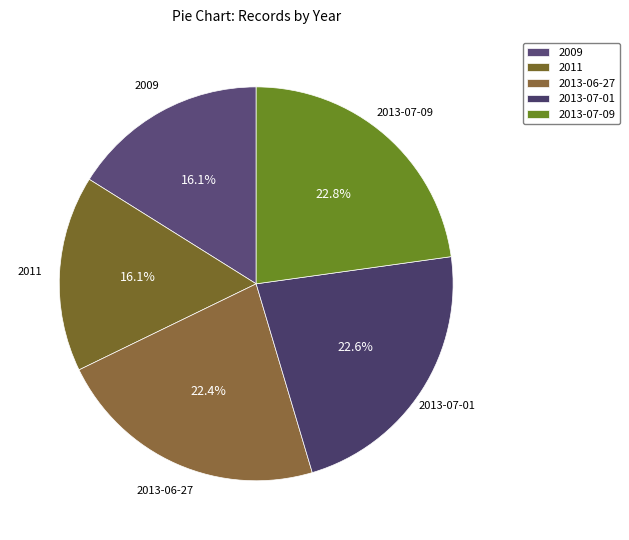

Count the number of slices in the pie.

5